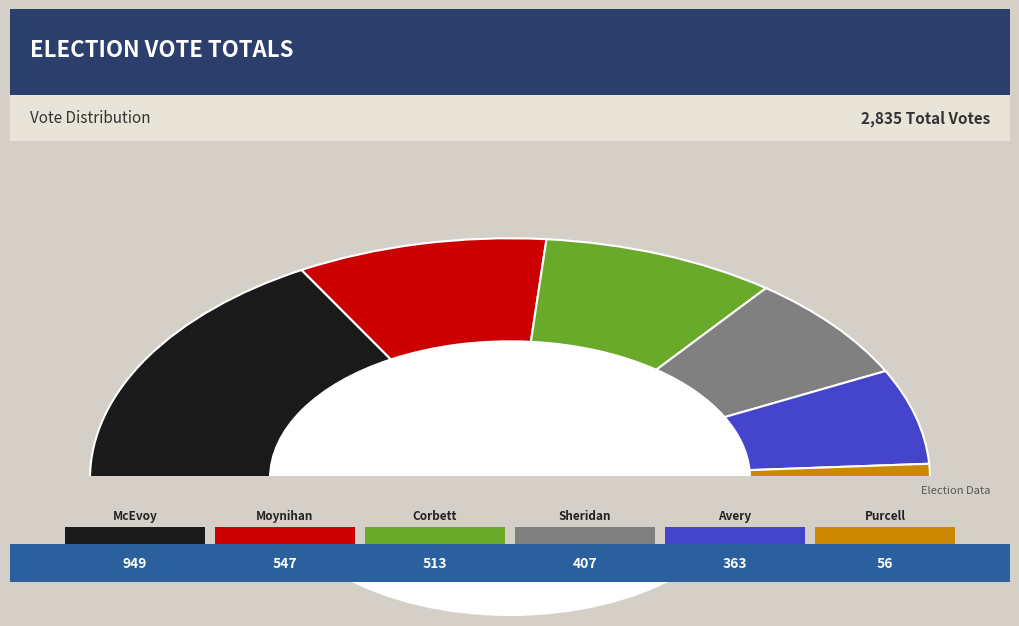

Does any single category account for the majority?

No